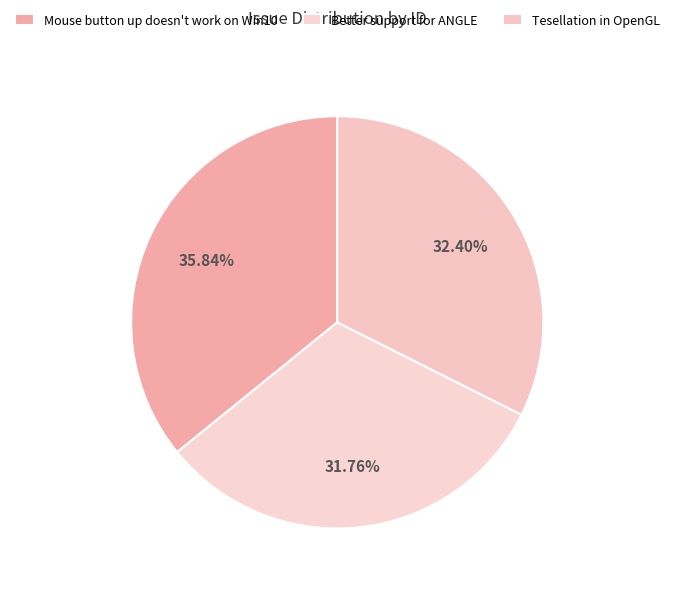

True or false: Mouse button up doesn't work on Win10 accounts for 48% of the total.

False